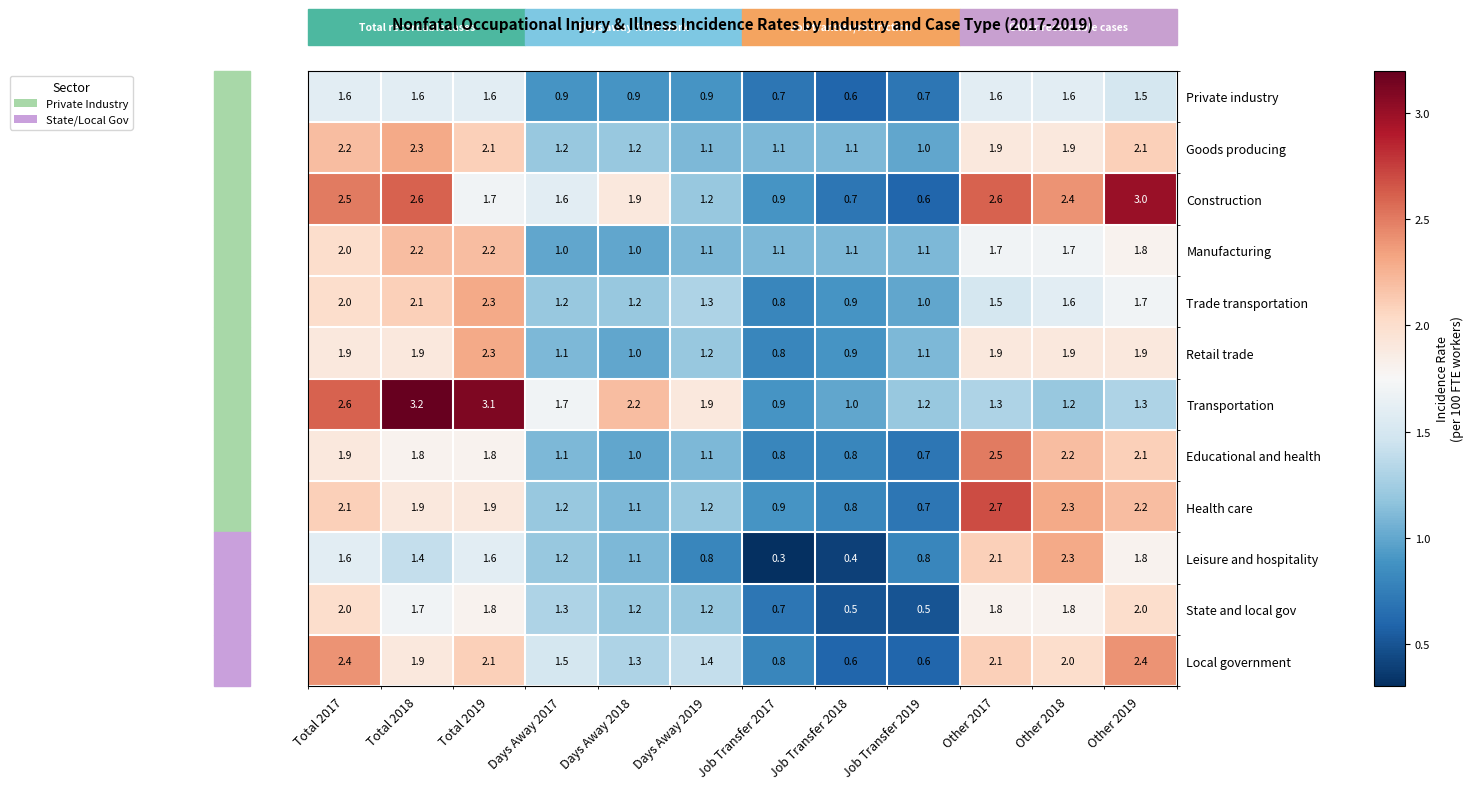

What is the maximum value shown in the chart?

3.2